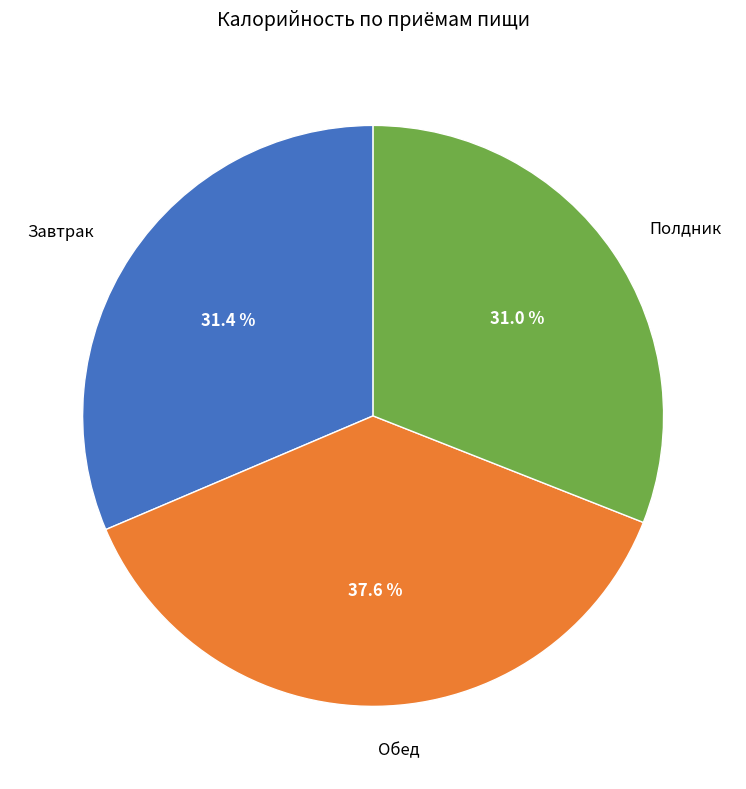

The Завтрак slice represents 31% of the pie. True or false?

True